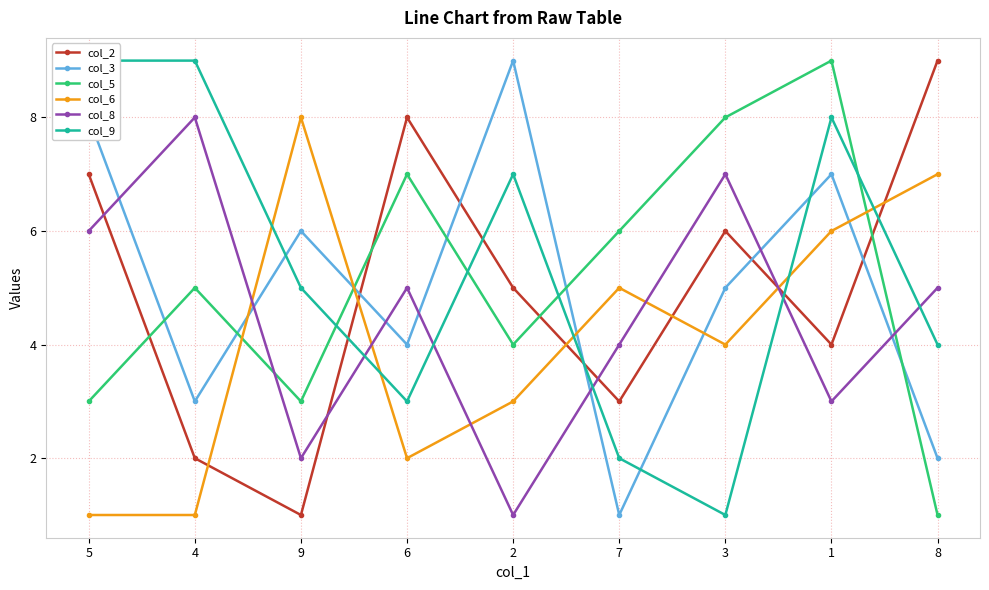

The col_8 series shows 5 at 6. True or false?

True